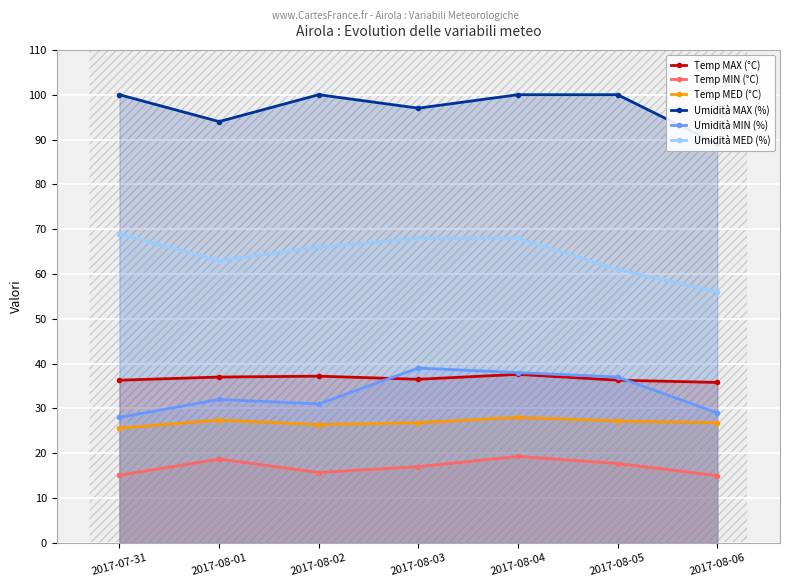

Which series has the widest spread of values?

Umidità MED (%)